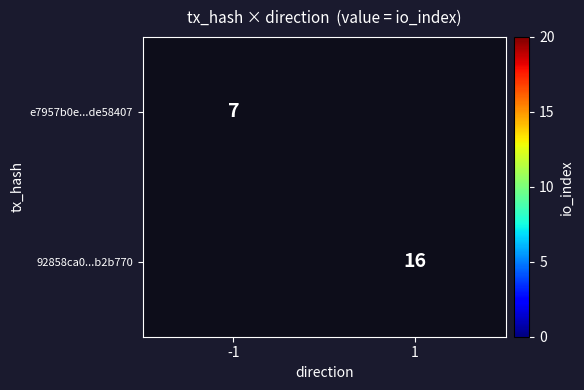

What is the minimum value shown in the chart?

7.0